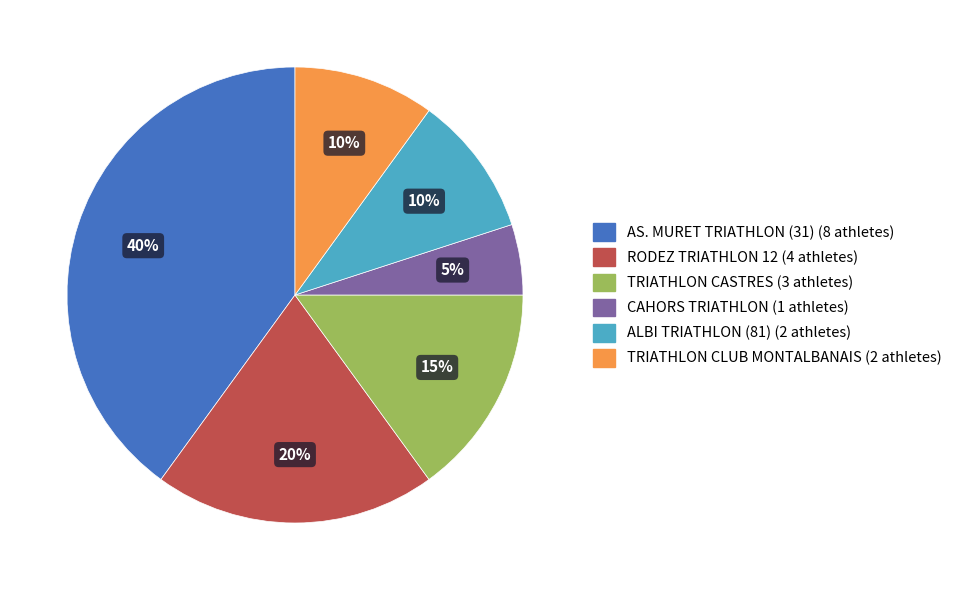

To the nearest percent, what portion does CAHORS TRIATHLON represent?

5%